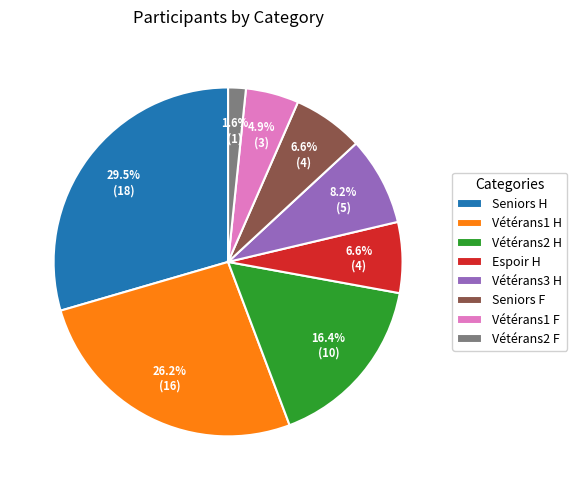

The Vétérans2 F slice represents 2% of the pie. True or false?

True